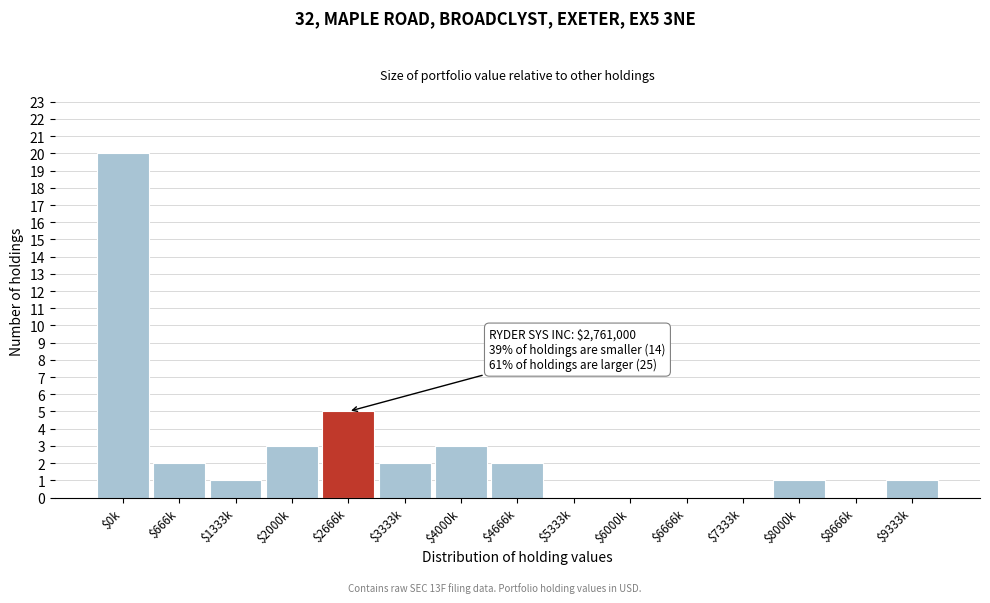

At which category does the chart reach its peak across all series?

$0k